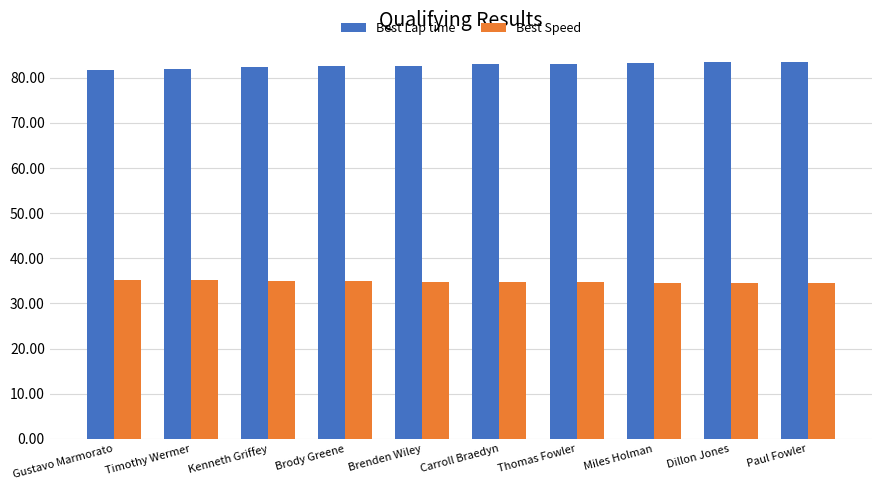

What is the smallest value displayed?

34.4